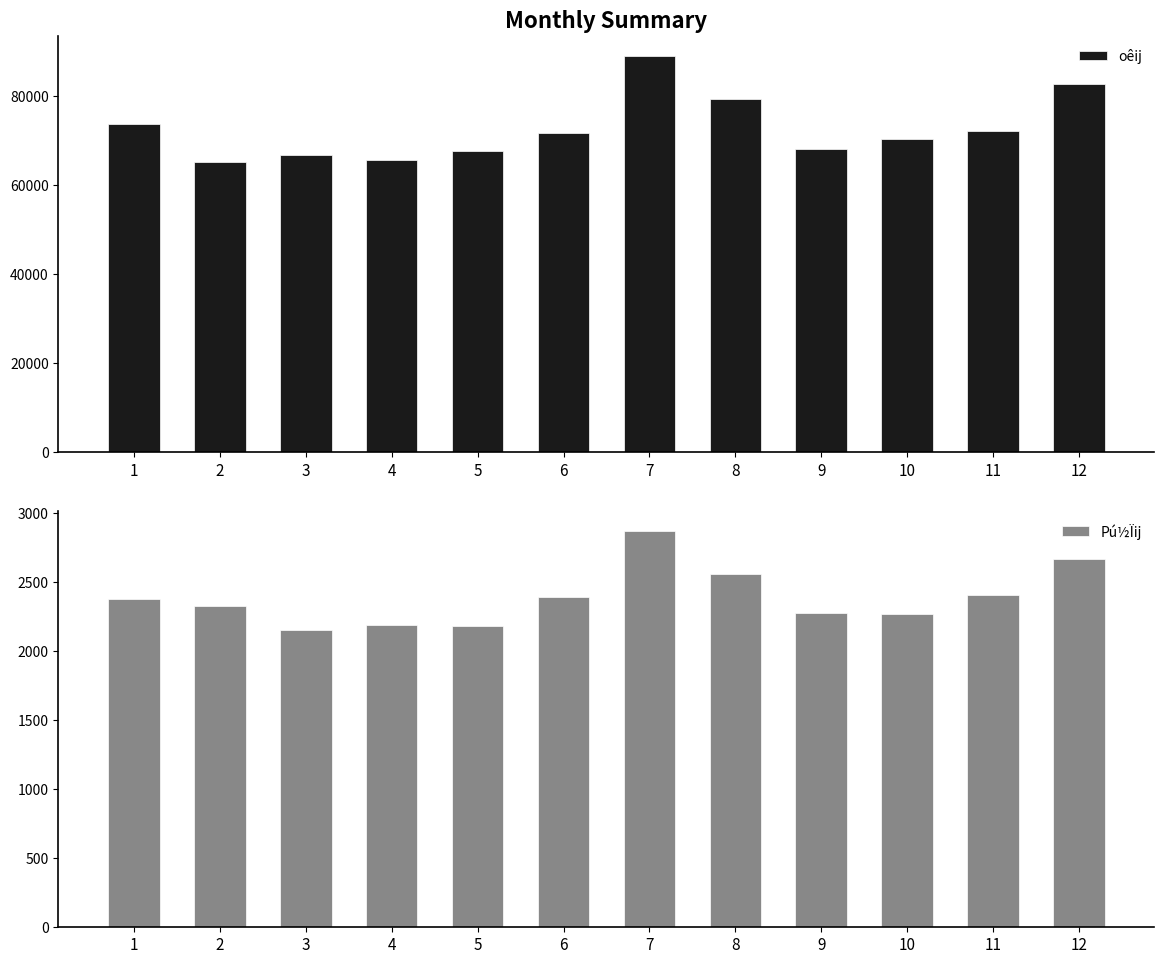

What is the difference between the Pú½Ïij values at 6 and 4?

201